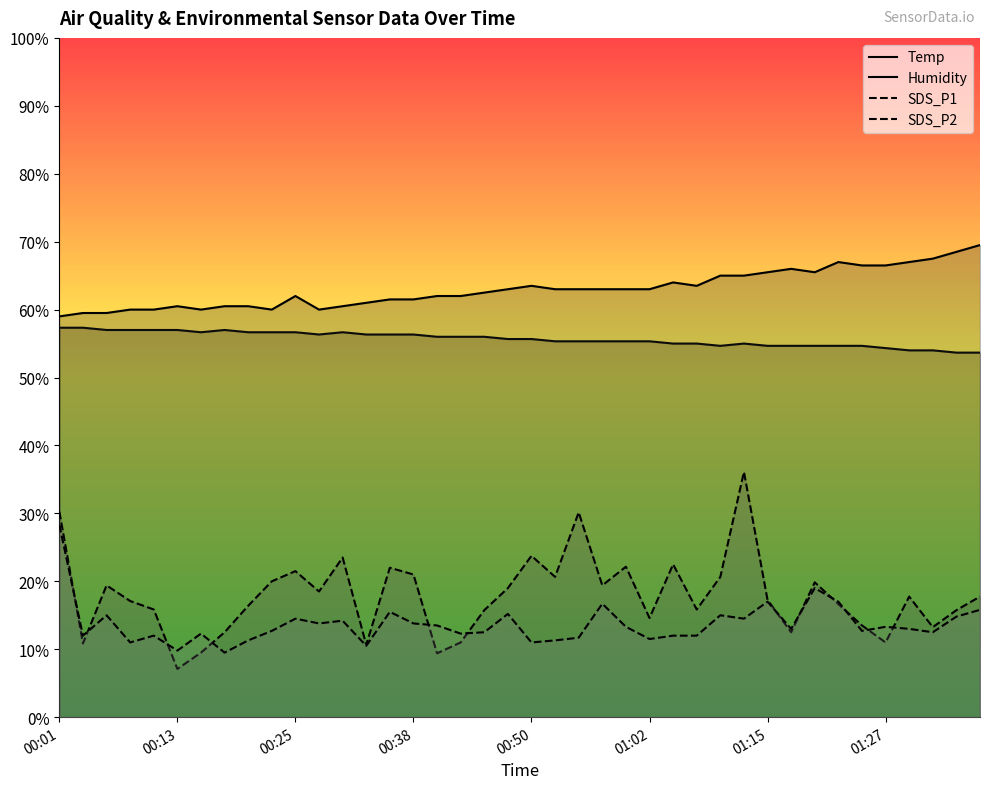

What is the difference between the maximum and minimum values in the SDS_P1 series?

29.0